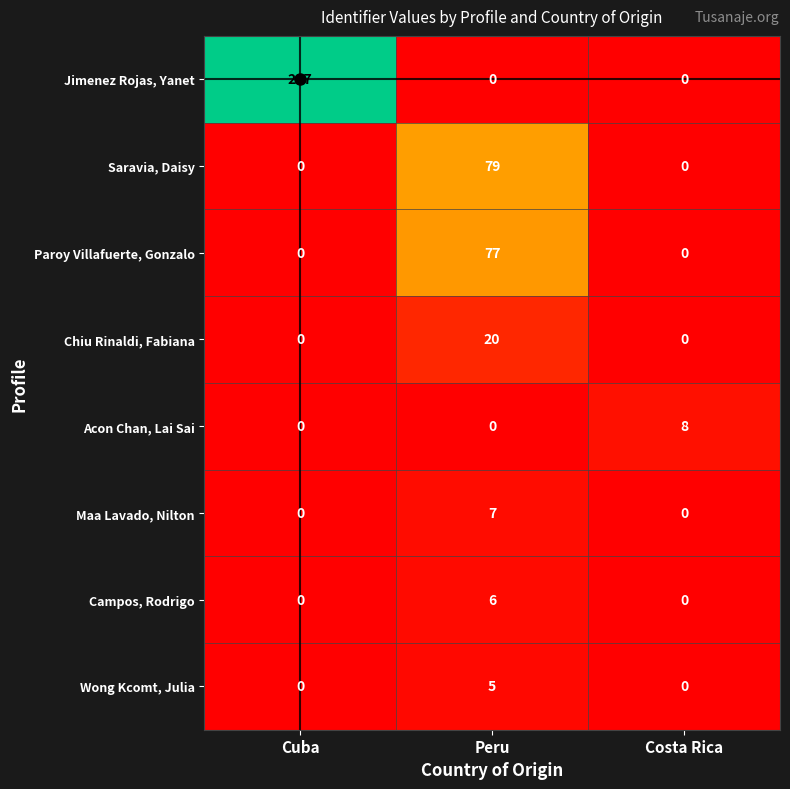

What is the maximum value for Maa Lavado, Nilton?

7